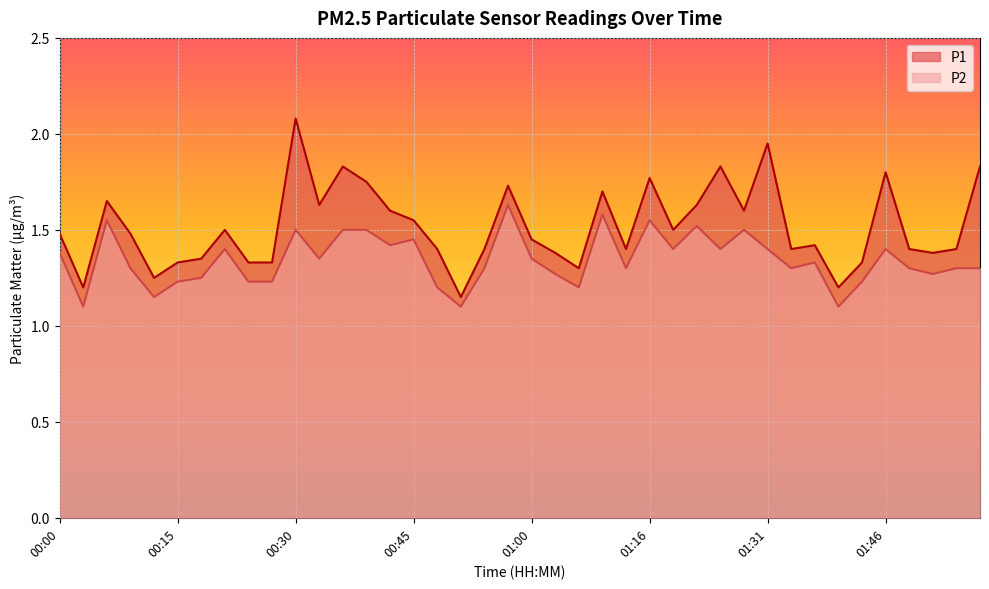

How many lines are shown in the chart?

2